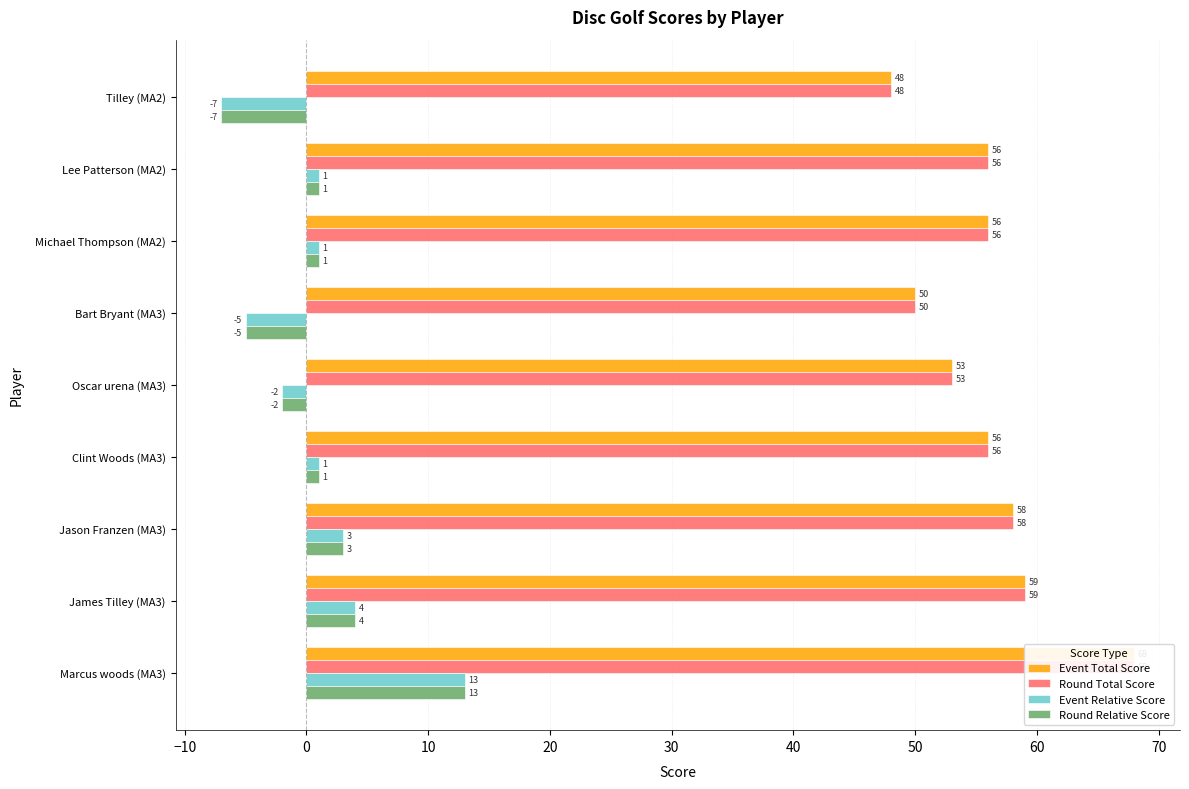

Is it true that Event Relative Score equals -7 at Bart Bryant (MA3)?

False